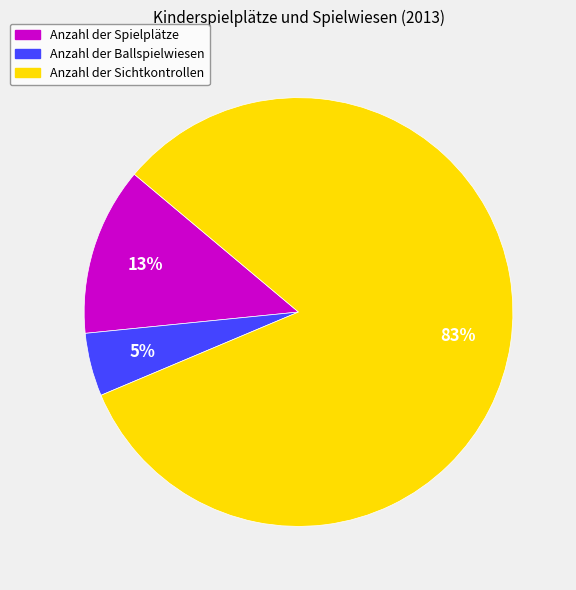

Count the number of slices in the pie.

3